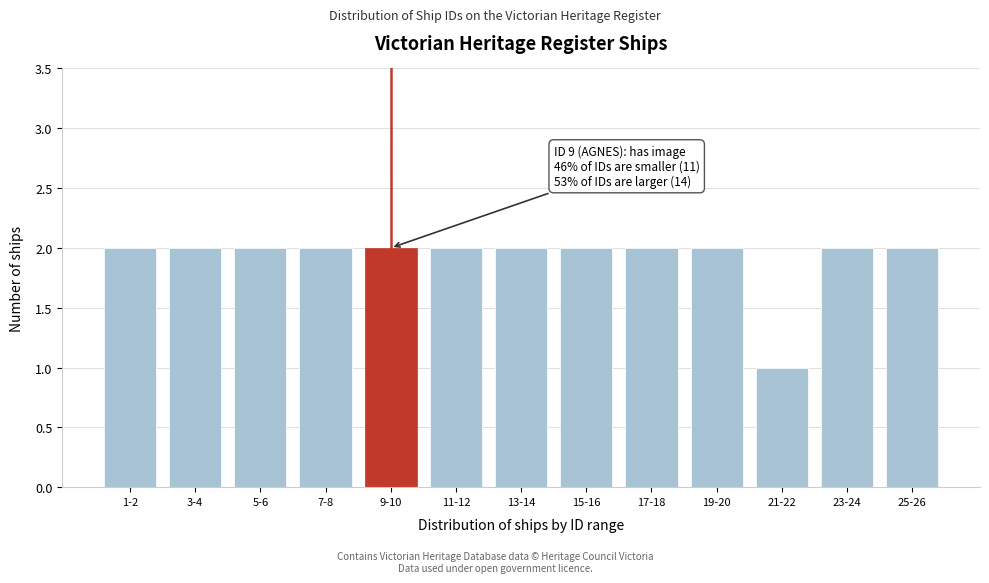

Reading left to right, list all the values displayed in this chart.

1-2=2	3-4=2	5-6=2	7-8=2	9-10=2	11-12=2	13-14=2	15-16=2	17-18=2	19-20=2	21-22=1	23-24=2	25-26=2